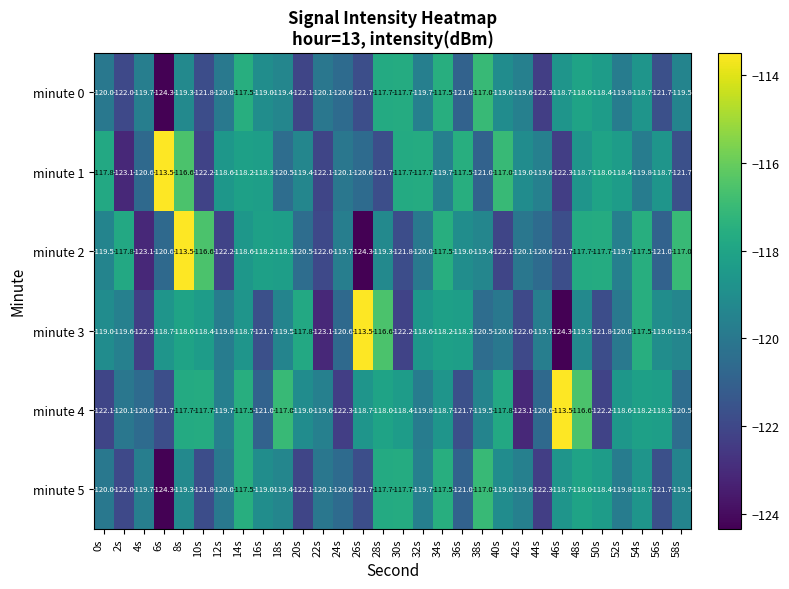

What is the total value across all series at 52s?

-716.3